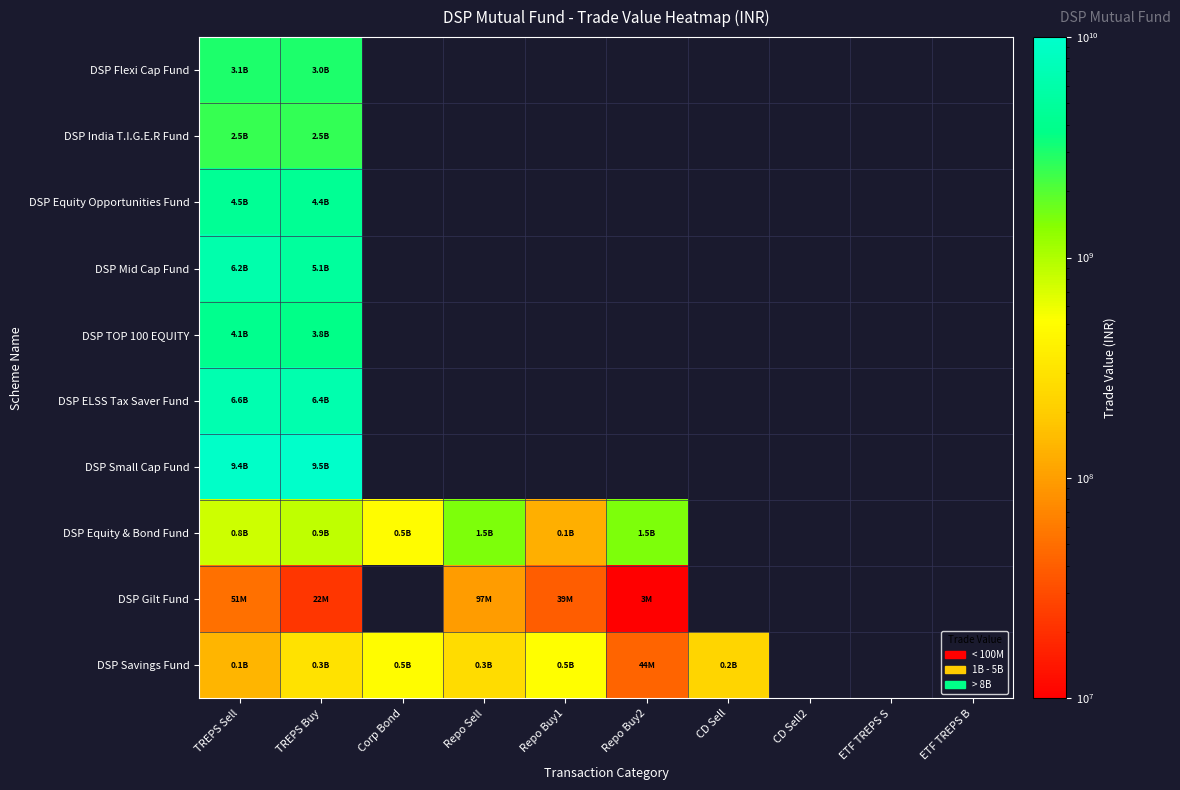

Where is DSP Gilt Fund nearest to the value 49933167?

TREPS Sell